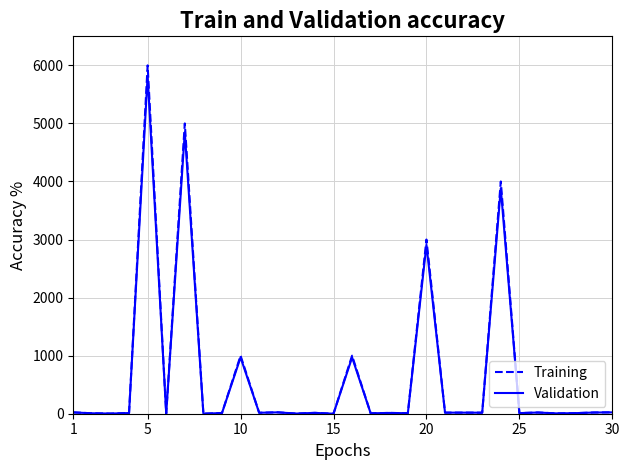

What is the average value of the Training series?

676.7